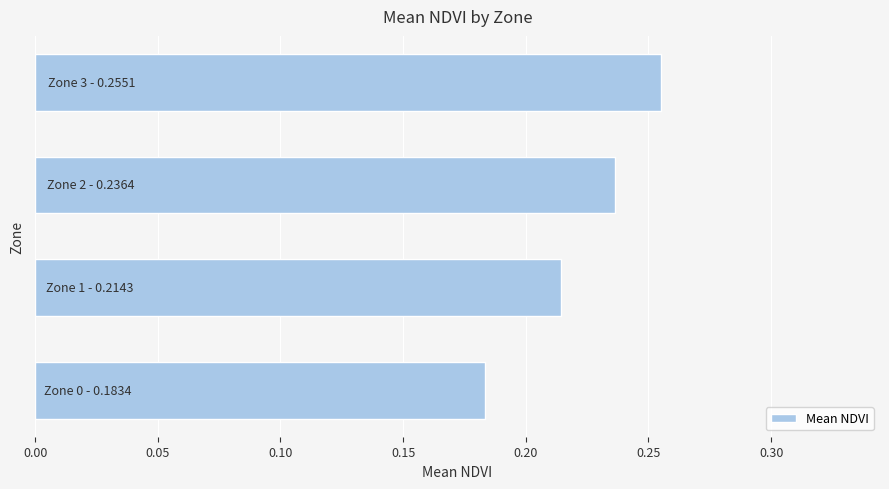

Count the values in the range 0 to 1.

4